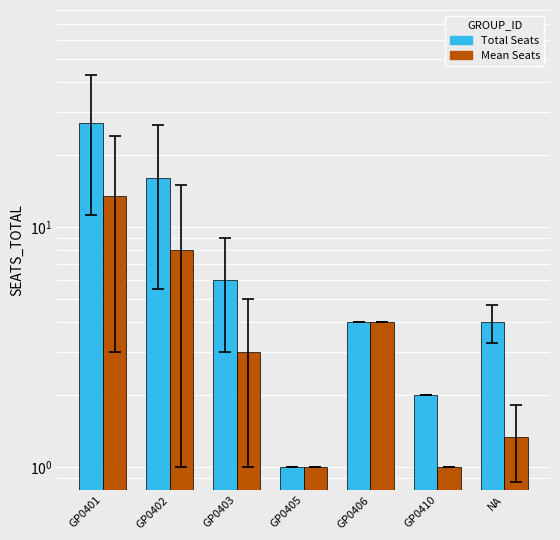

Are the bars horizontal?

No